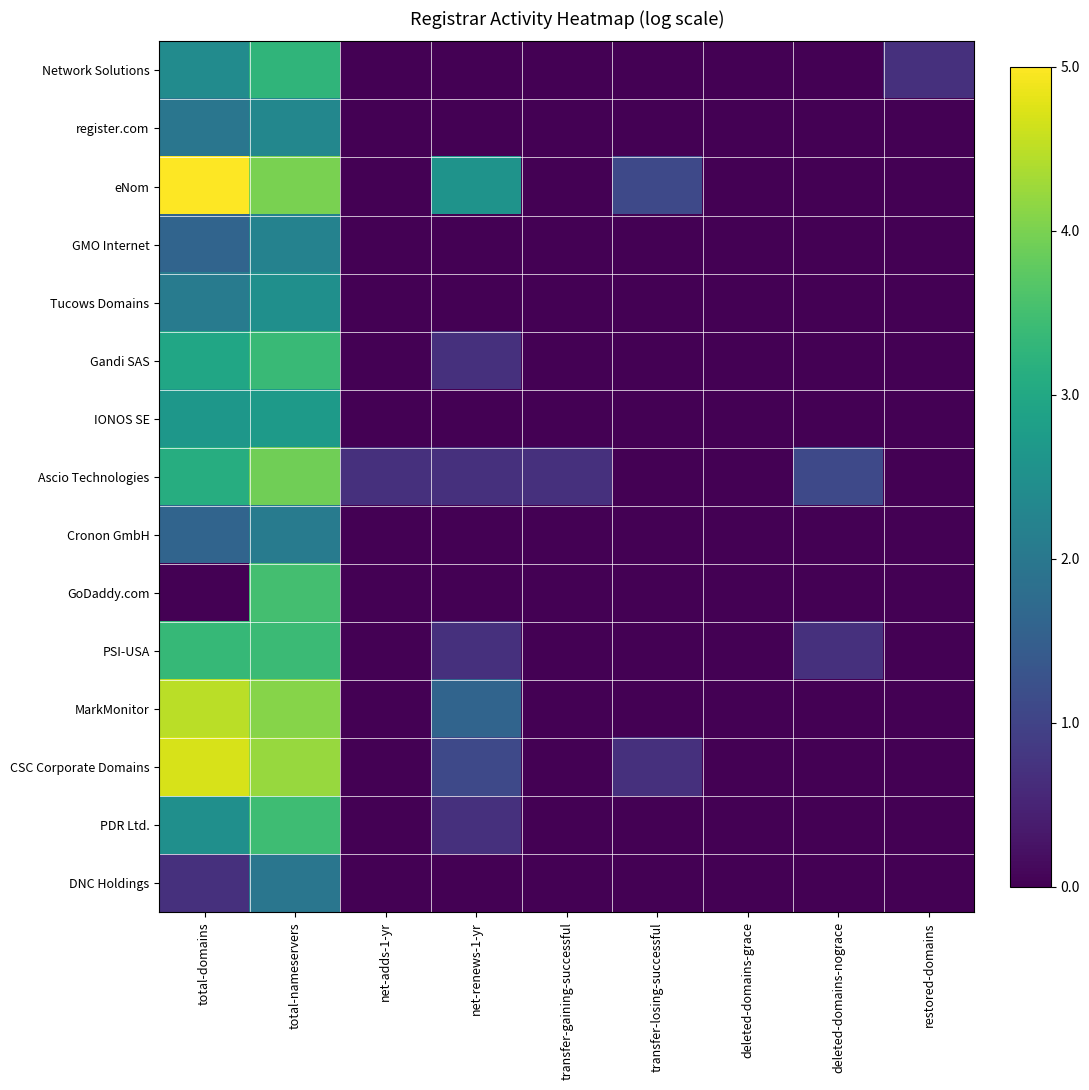

What is the total value across all series at transfer-gaining-successful?

0.7